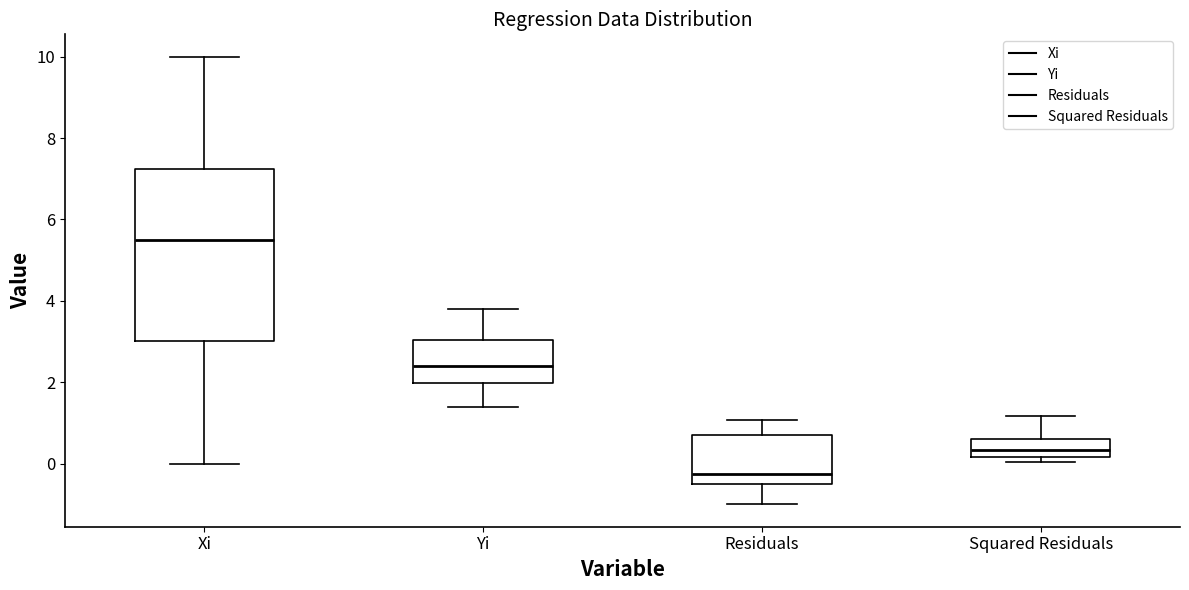

Where is the lower edge of the box for Residuals on the y-axis? The values are not printed on the chart, so give them approximately, as read against the axis.

-0.4